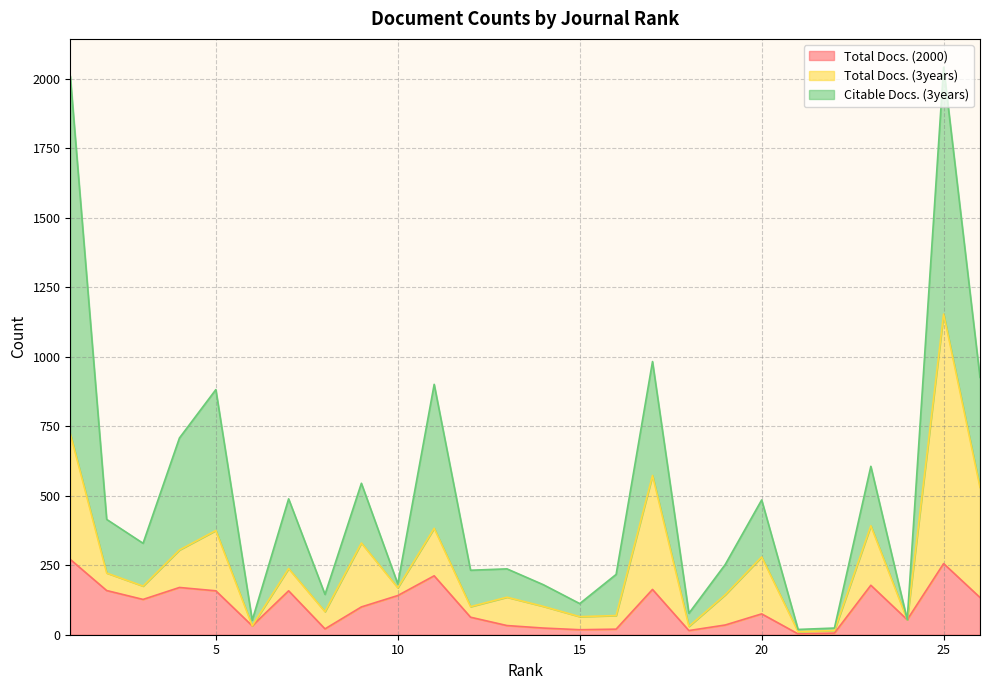

What is the difference between the maximum and minimum values in the Citable Docs. (3years) series?

1287